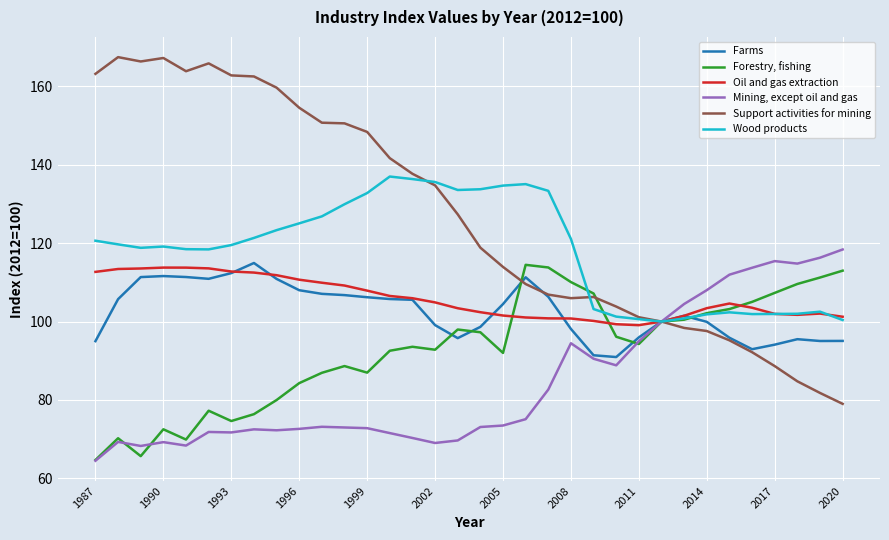

Which series has the widest spread of values?

Support activities for mining